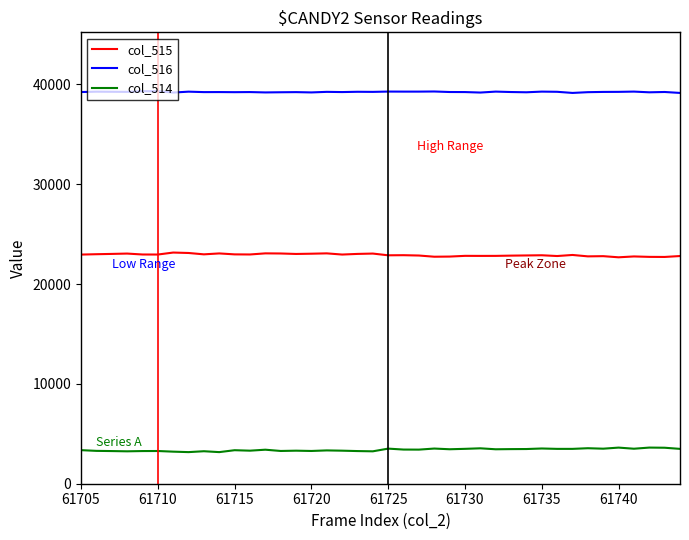

List the series in order of their overall mean, lowest first.

col_514, col_515, col_516